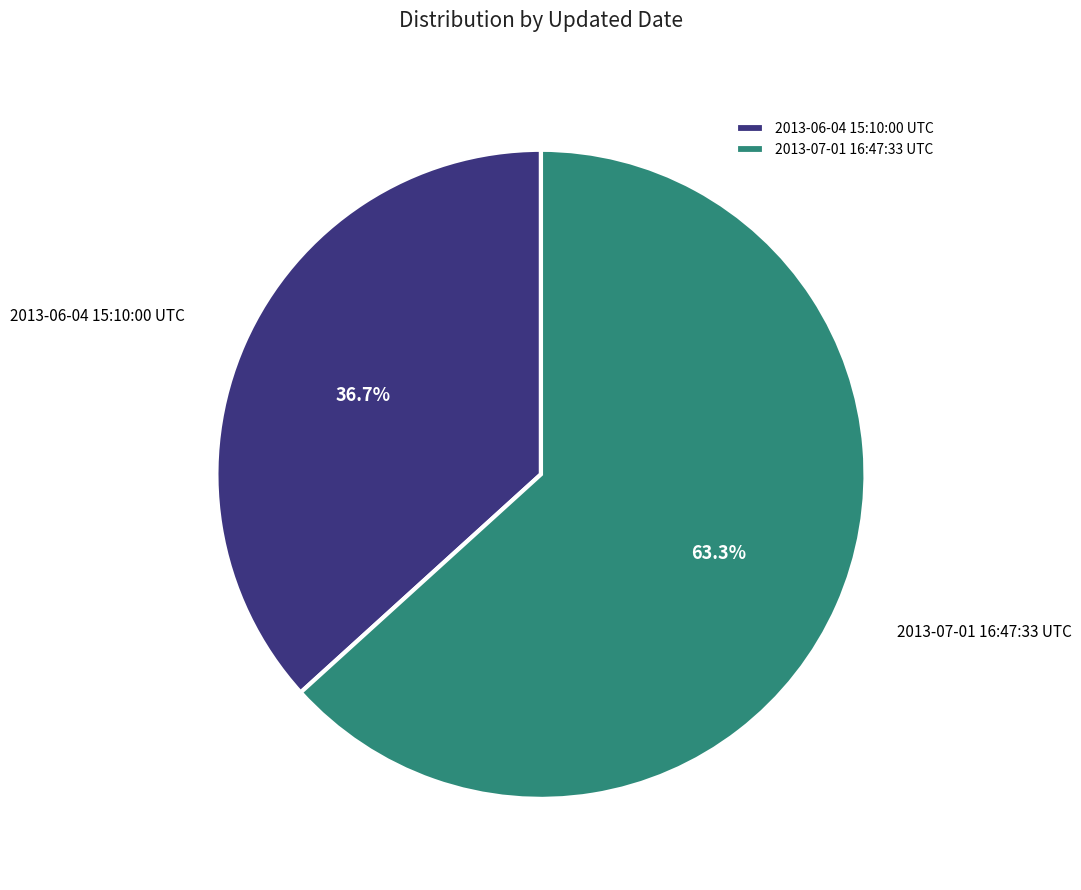

The 2013-06-04 15:10:00 UTC slice represents 37% of the pie. True or false?

True